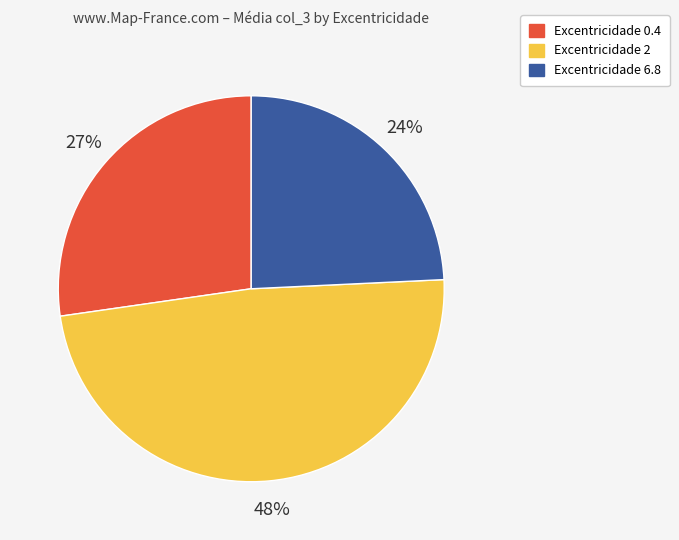

To the nearest percent, what is the difference between the Excentricidade 6.8 and Excentricidade 2 slice percentages?

24%